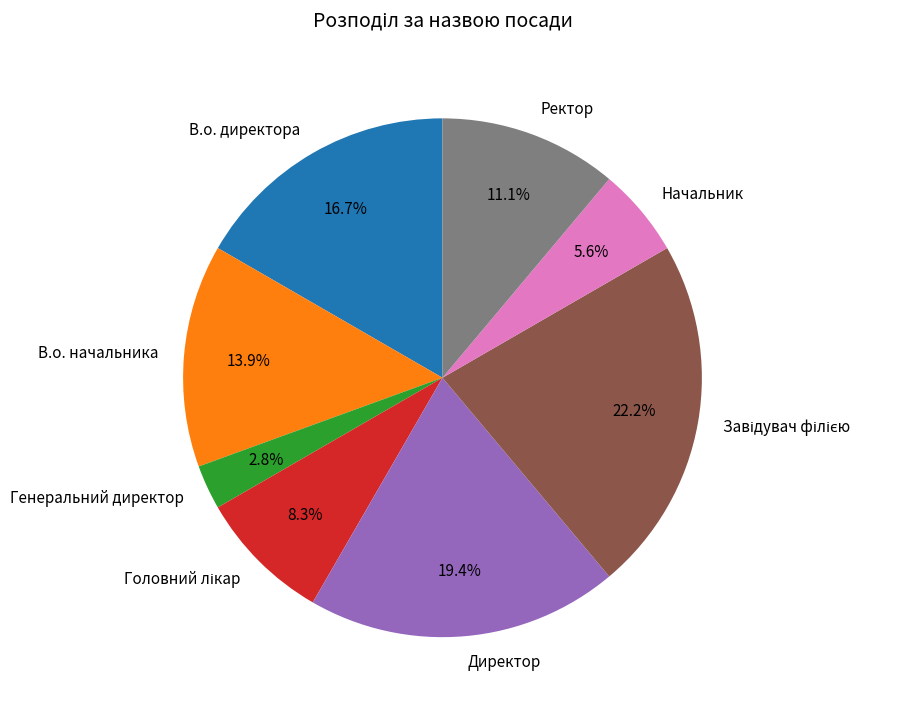

To the nearest percent, what is the average slice percentage?

12%